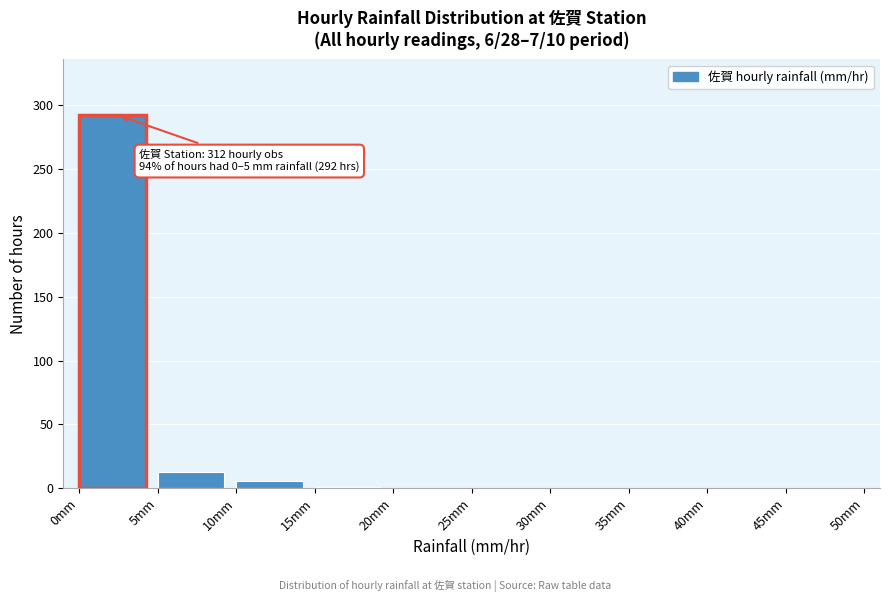

Over which range of the x-axis is the bar tallest?

0 to 5